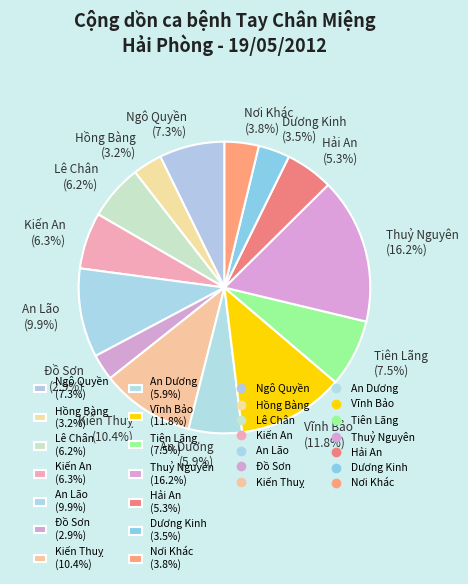

To the nearest percent, what portion does An Dương represent?

6%